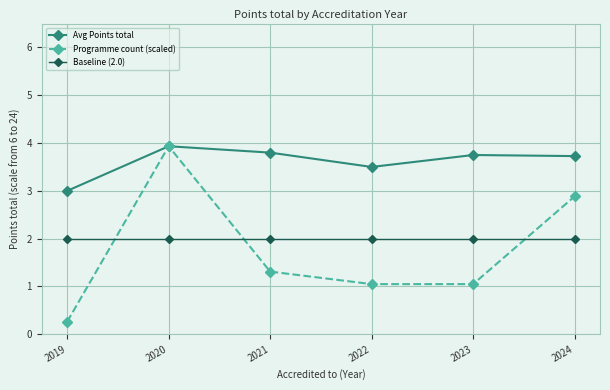

At which category is the sum across all series the highest?

2020